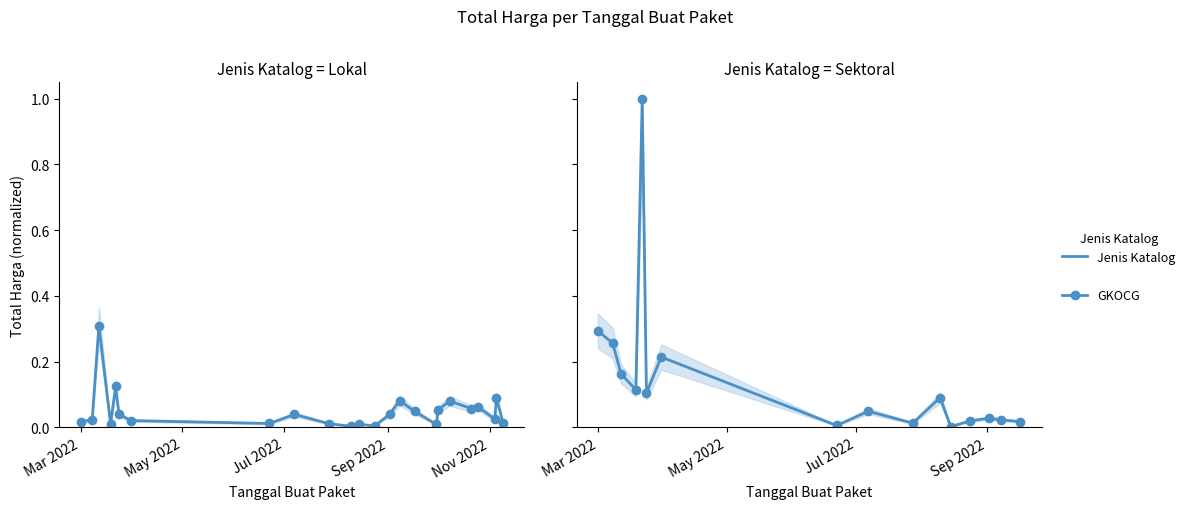

What is the label of the 23rd point from the right?

2022-03-08